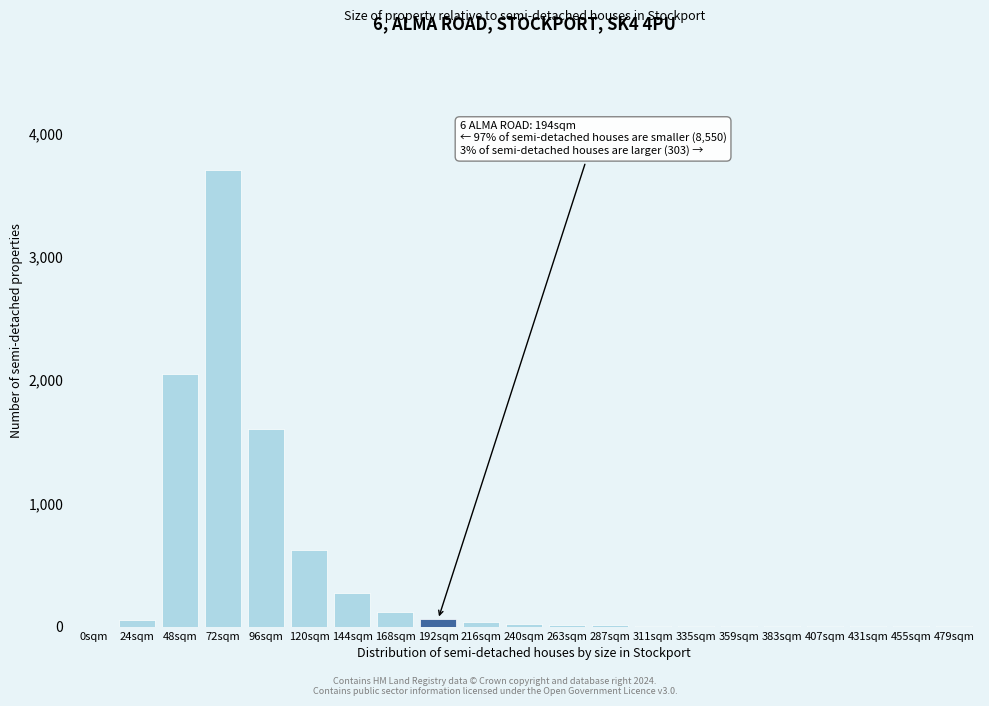

What is the greatest value displayed?

3700